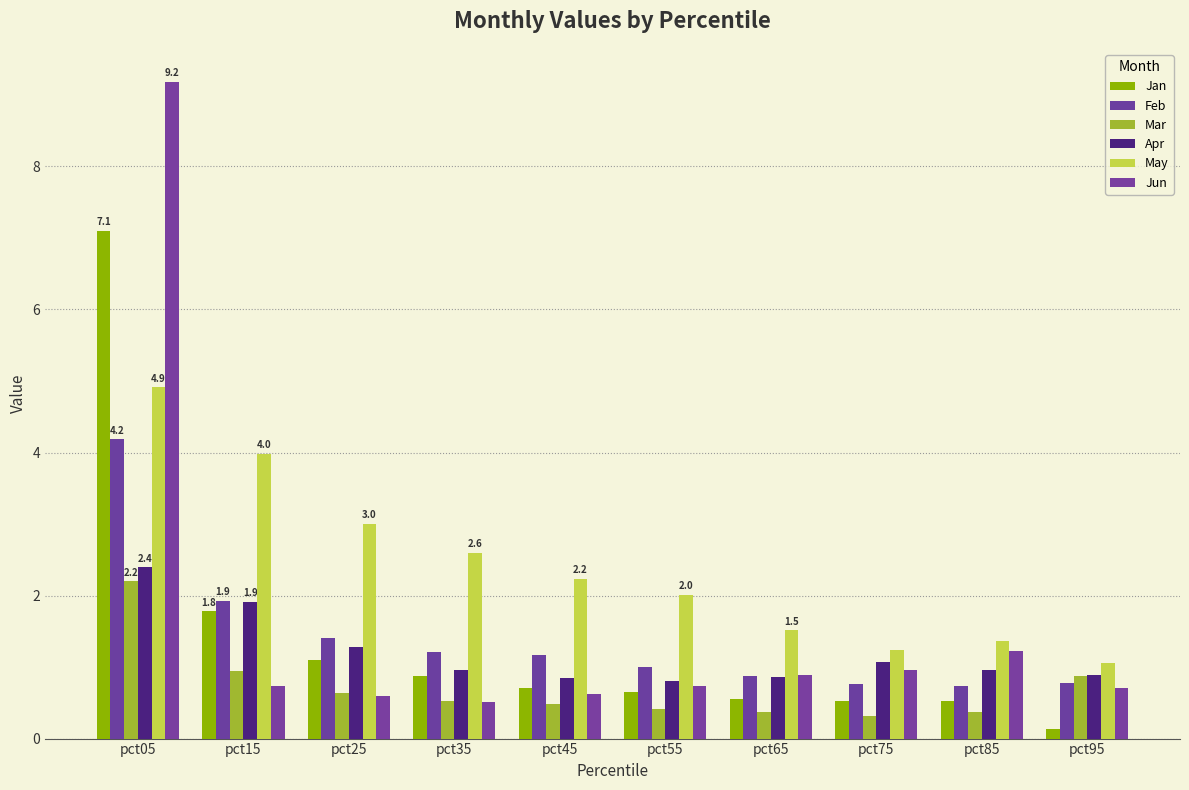

How many bars are there in total?

60